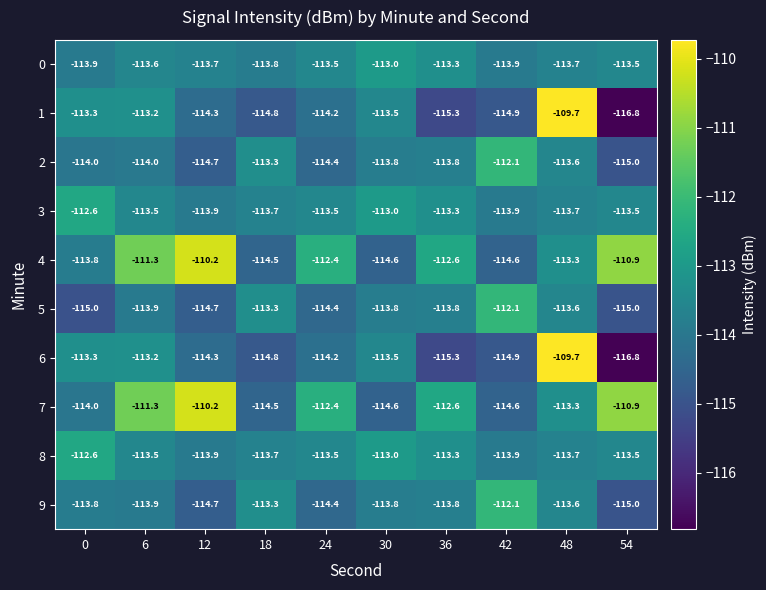

What is the total value across all series at 6?

-1131.4